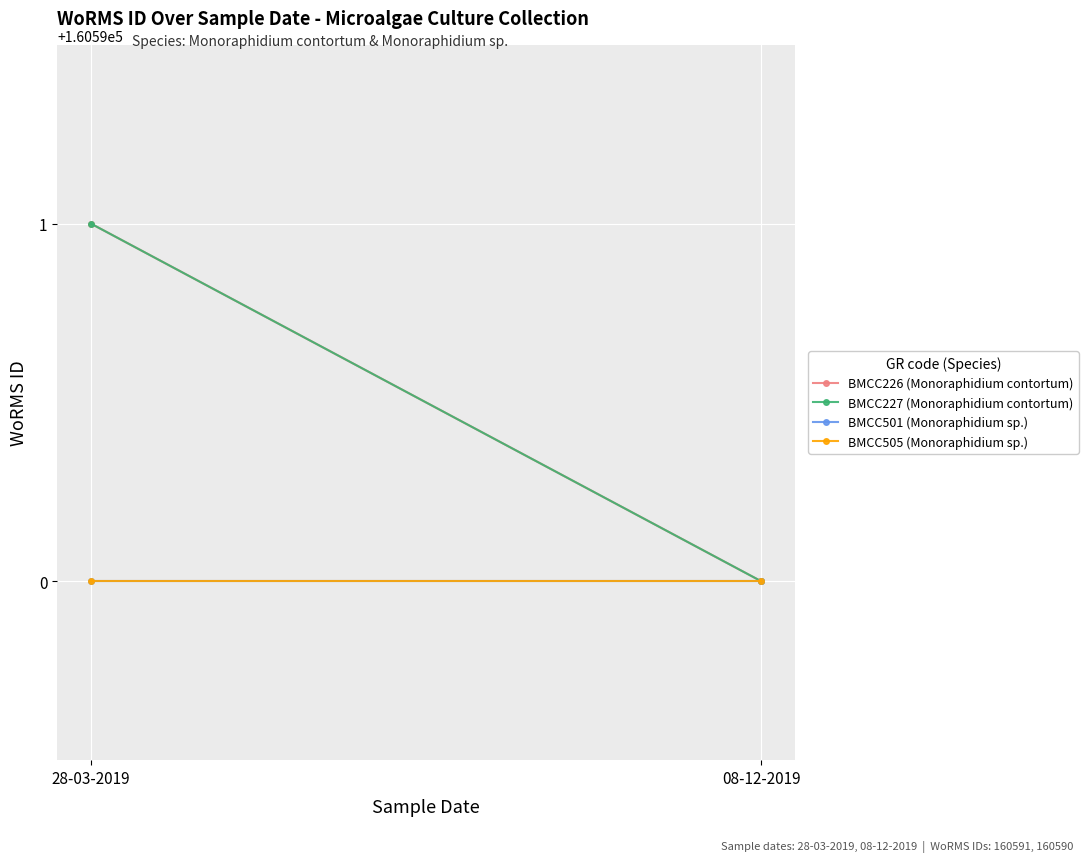

What is the label of the 2nd point from the left?

08-12-2019